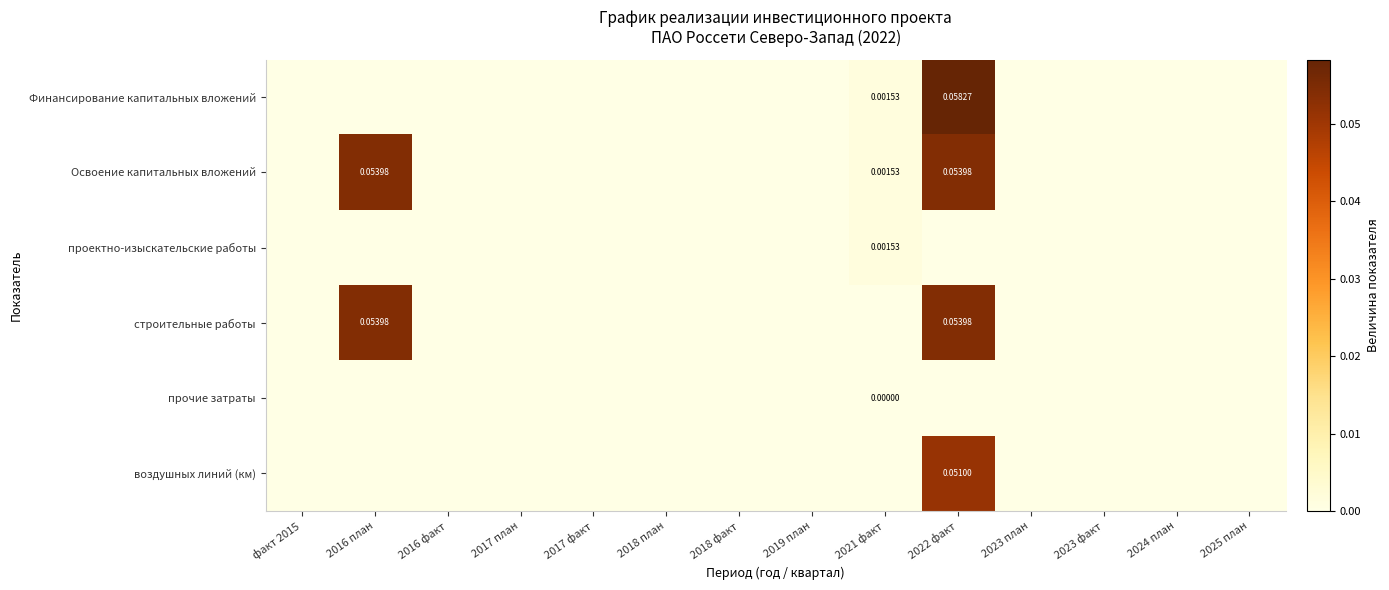

What is the difference between the Освоение капитальных вложений values at 2022 факт and 2023 план?

0.1